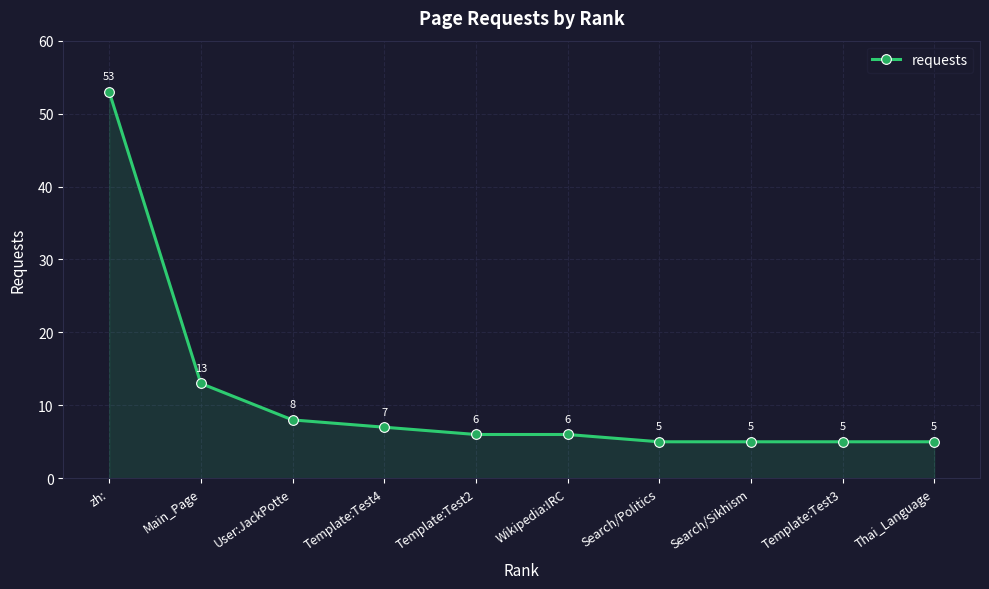

At which category does the chart reach its peak across all series?

zh: